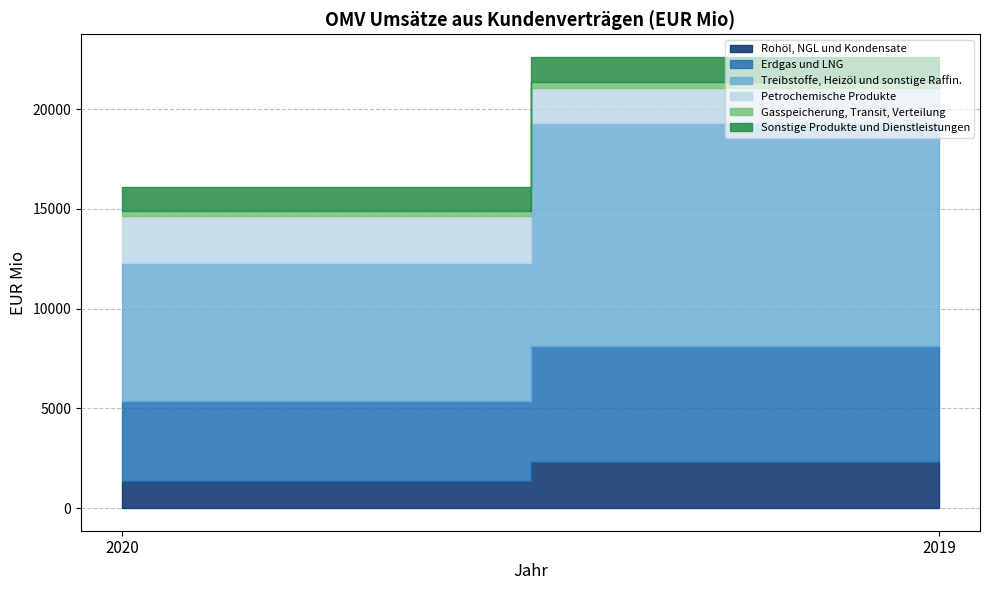

Reading left to right, what are all the values shown in this chart?

Rohöl, NGL und Kondensate: 1384	2302
Erdgas und LNG: 3995	5849
Treibstoffe, Heizöl und sonstige Raffin.: 6932	11161
Petrochemische Produkte: 2329	1768
Gasspeicherung, Transit, Verteilung: 242	252
Sonstige Produkte und Dienstleistungen: 1194	1285